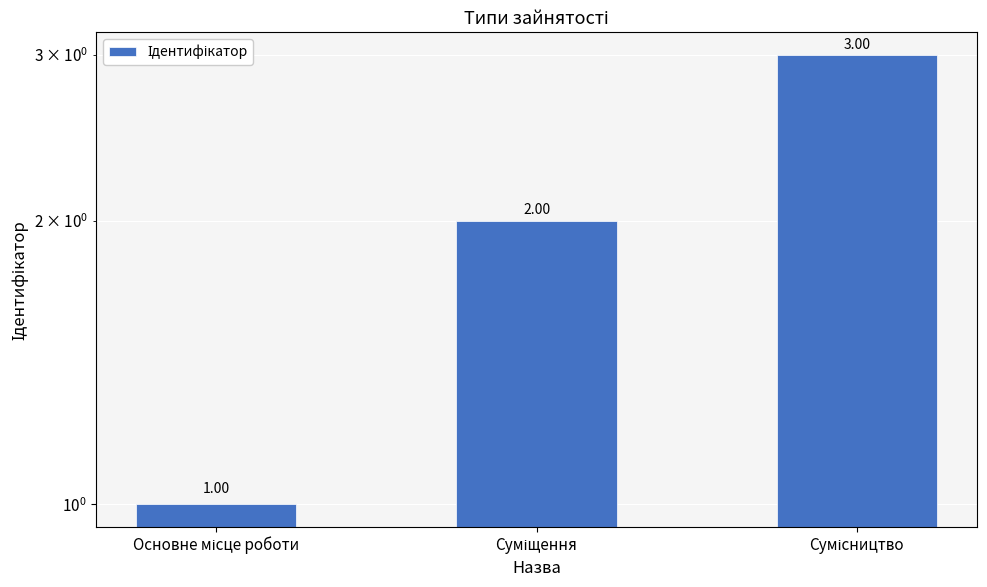

The chart shows a value of 1 at Основне місце роботи. True or false?

True